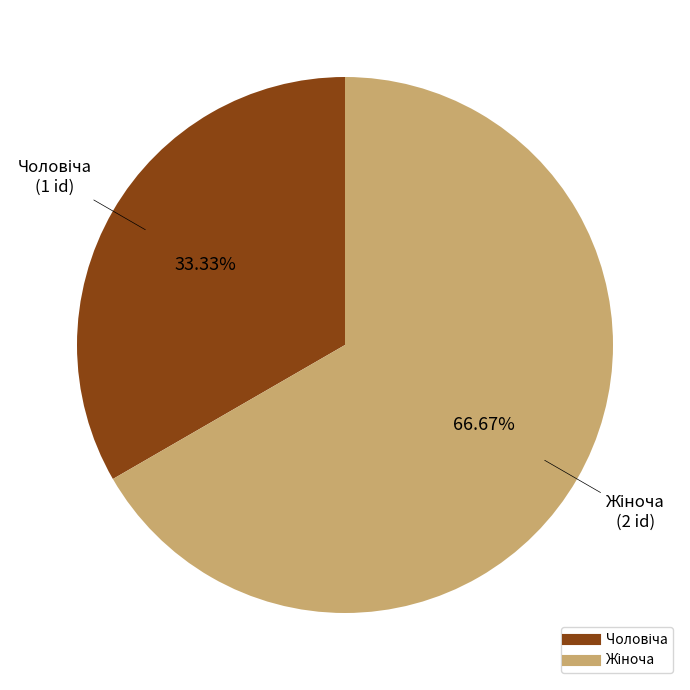

Is there any slice that represents more than half of the pie?

Yes